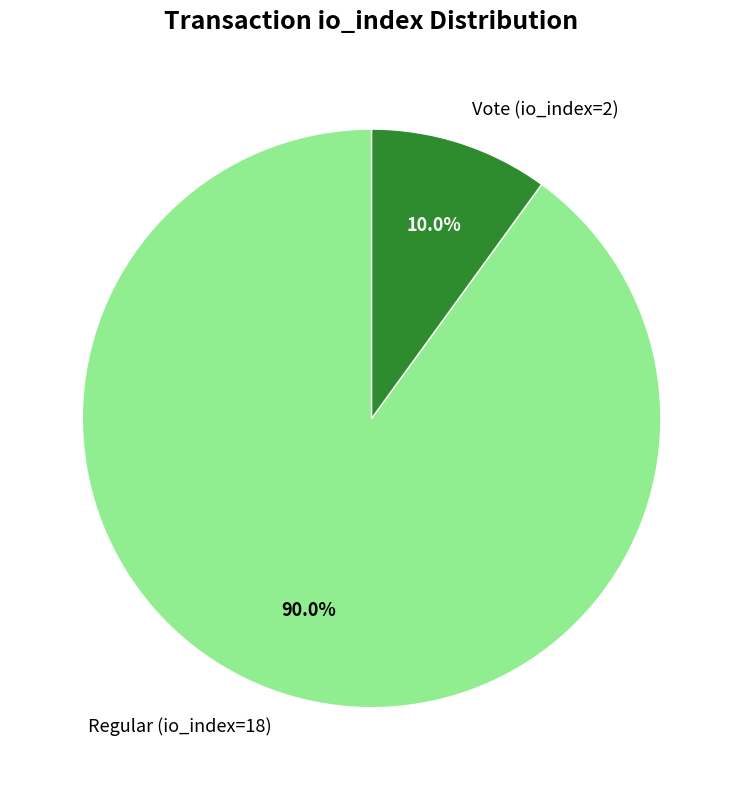

The Regular (io_index=18) slice represents 90% of the pie. True or false?

True